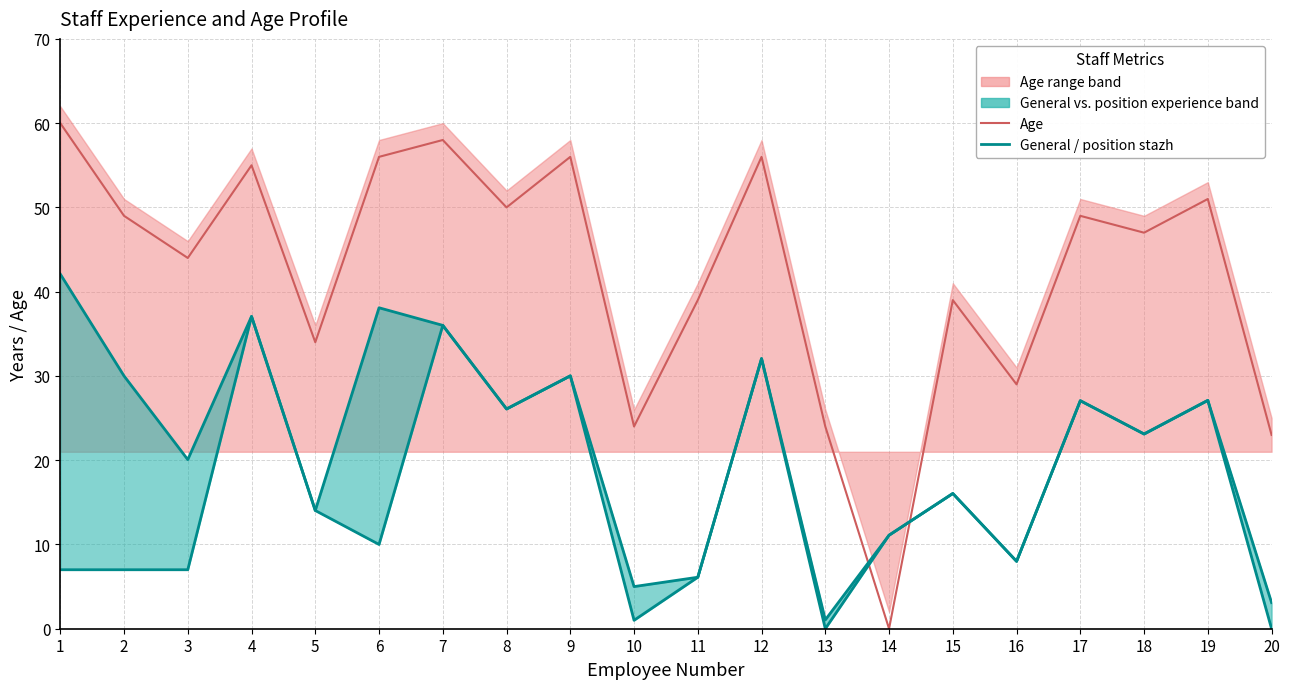

True or false: General stazh (upper) and Stazh in position (lower) cross at least once.

False